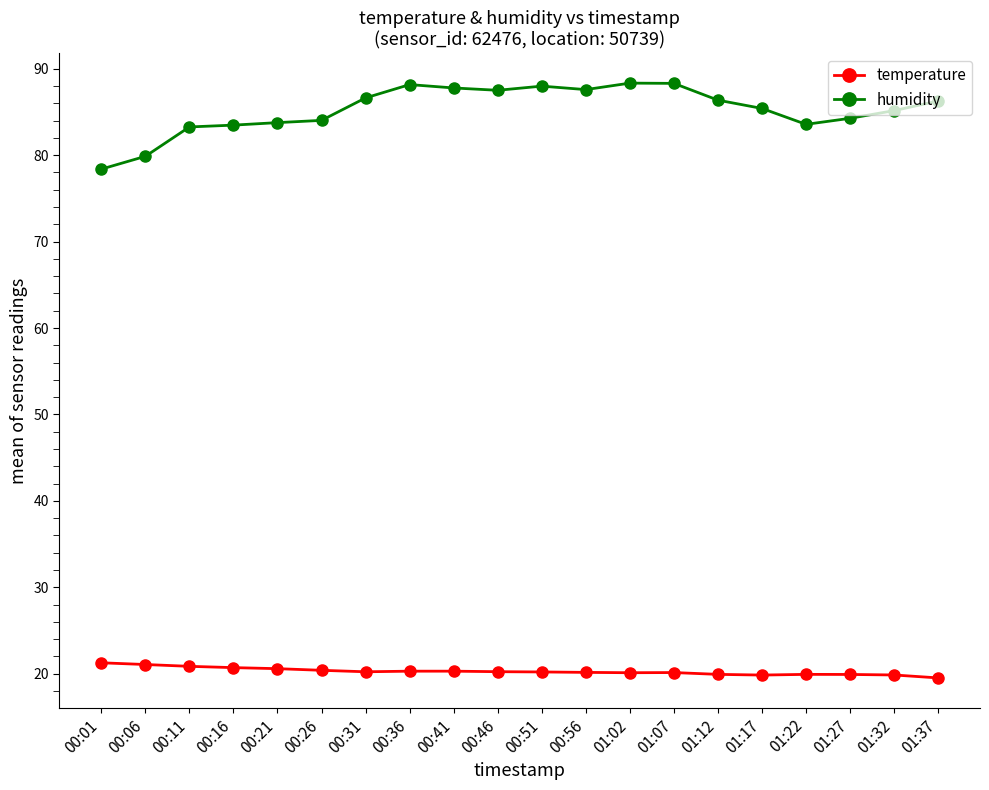

What is the total value across all series at 00:56?

107.7